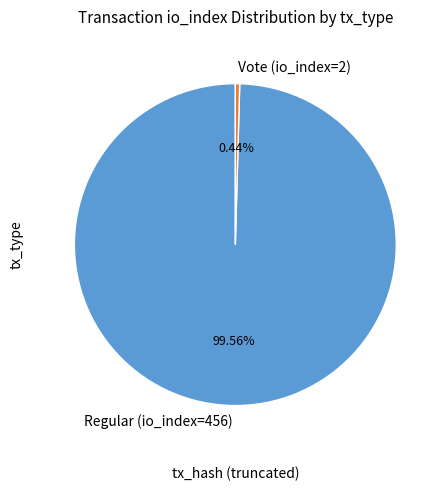

What is the ratio of the value at Regular (io_index=456) to the value at Vote (io_index=2)?

228.0